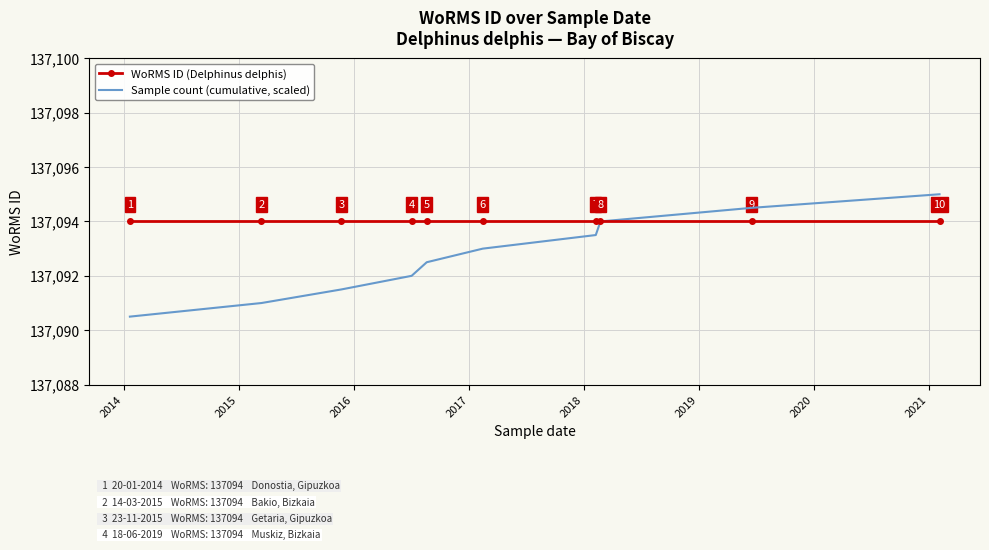

Which series has the largest total across all categories?

WoRMS ID (Delphinus delphis)